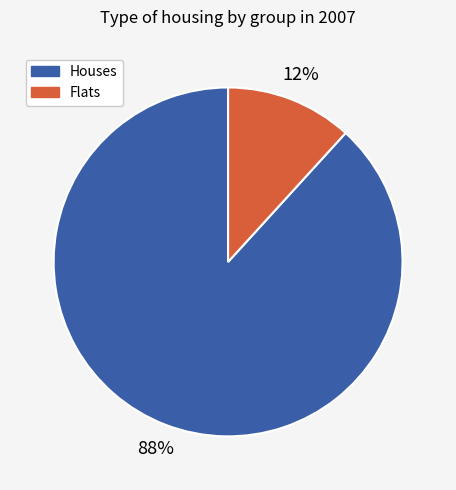

Which slice represents more than half of the pie?

Houses